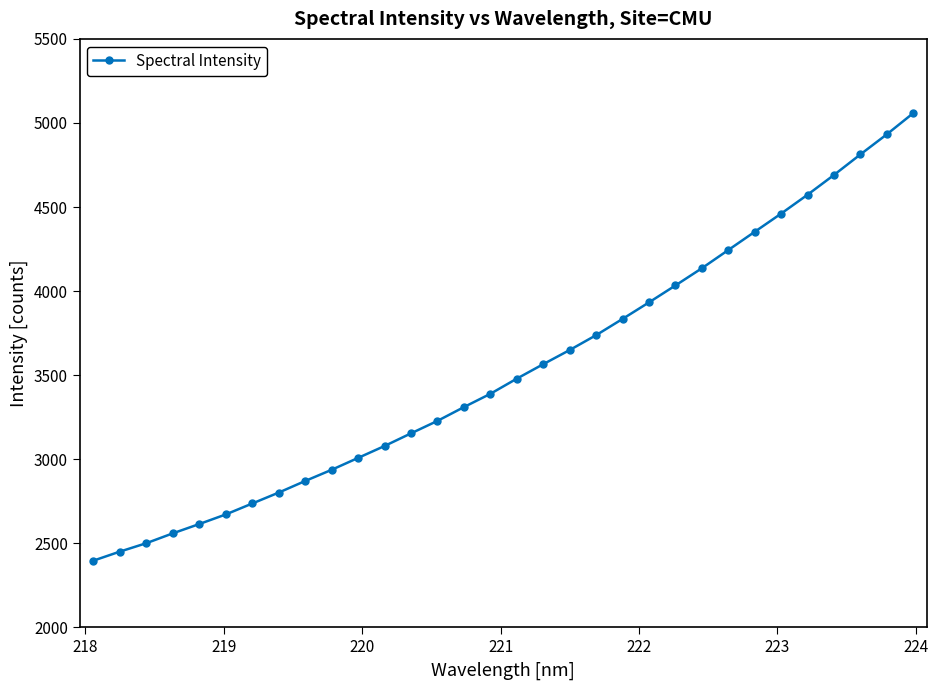

What is the minimum value shown in the chart?

2397.1